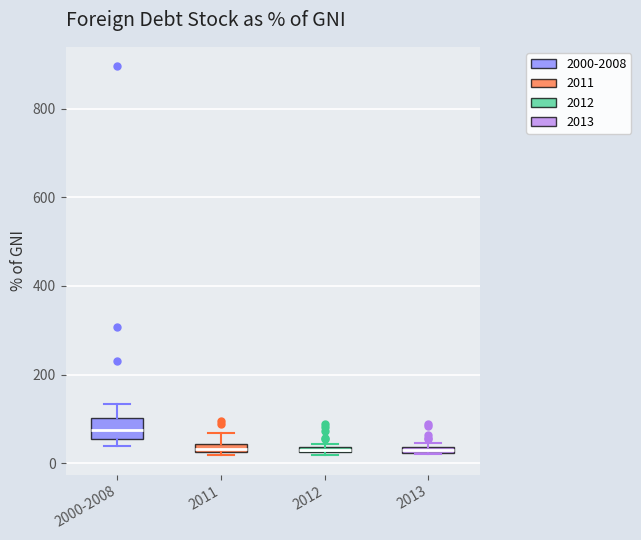

Where is the lower edge of the box for 2011 on the y-axis? The values are not printed on the chart, so give them approximately, as read against the axis.

20